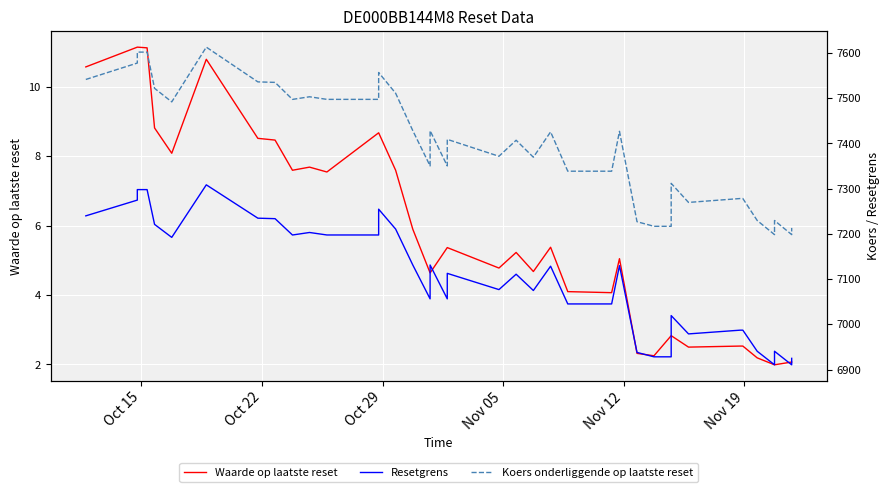

Which series has the largest total across all categories?

Koers onderliggende op laatste reset